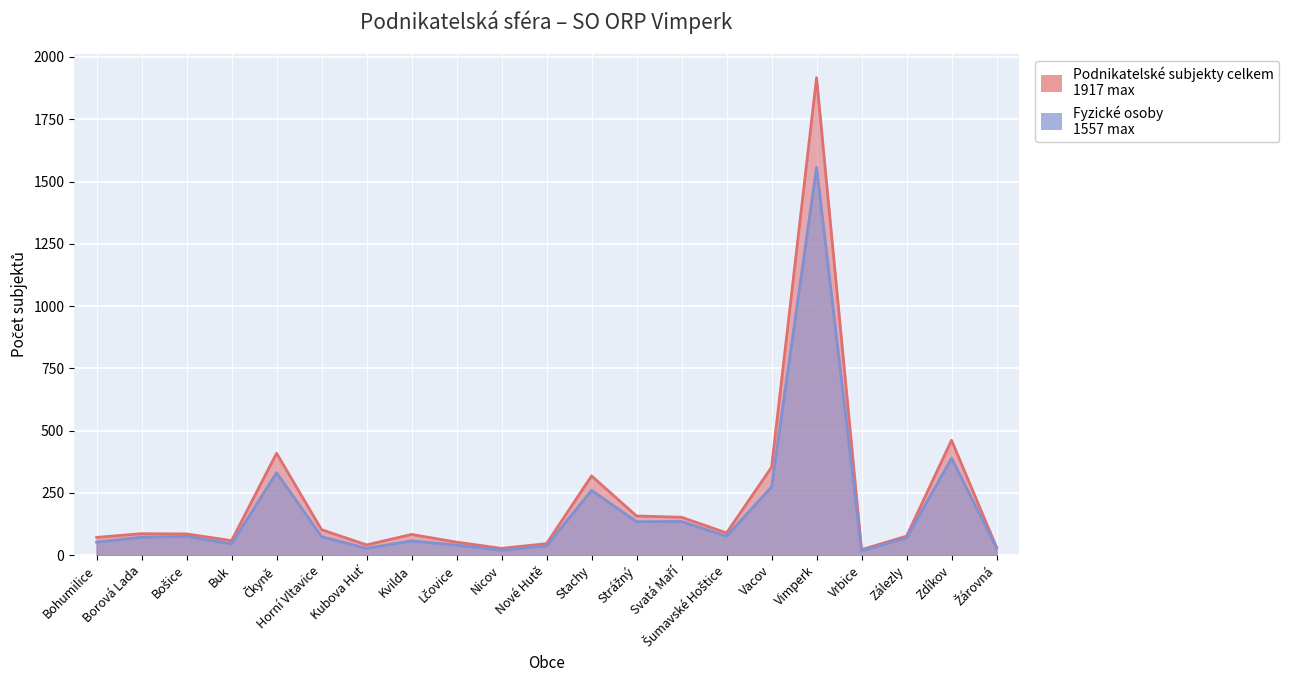

Rank the series by their average value, from lowest to highest.

Fyzické osoby, Podnikatelské subjekty celkem